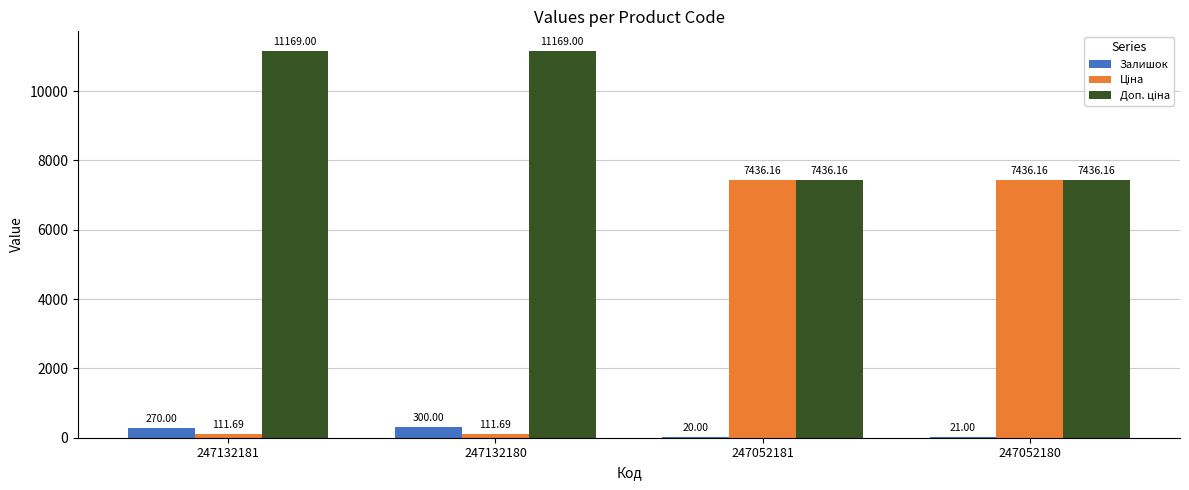

How many data points does each series have?

4